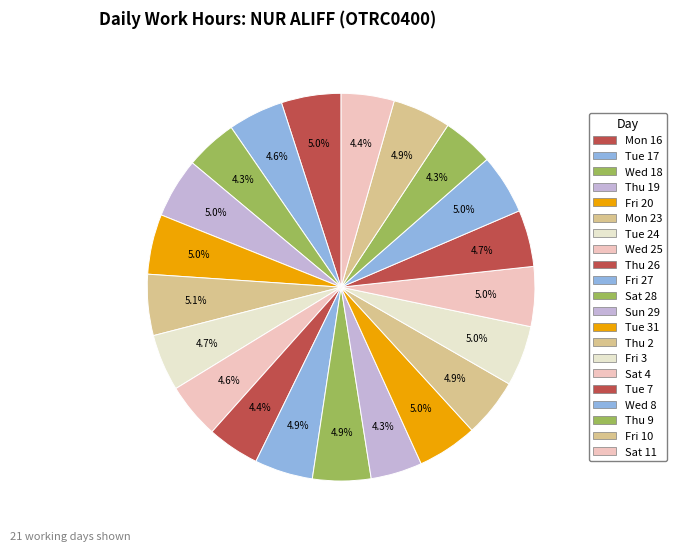

To the nearest percent, what is the average slice percentage?

5%